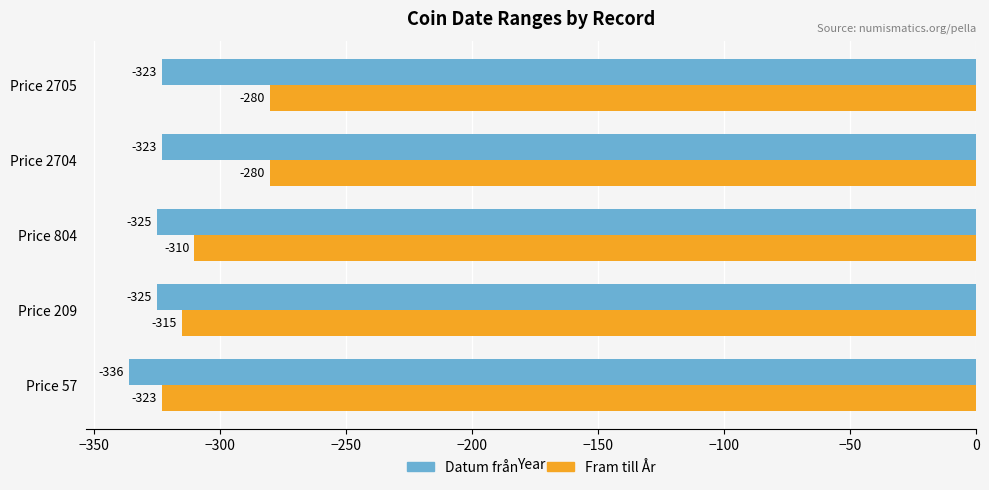

What is the difference between the maximum and minimum values in the Fram till År series?

43